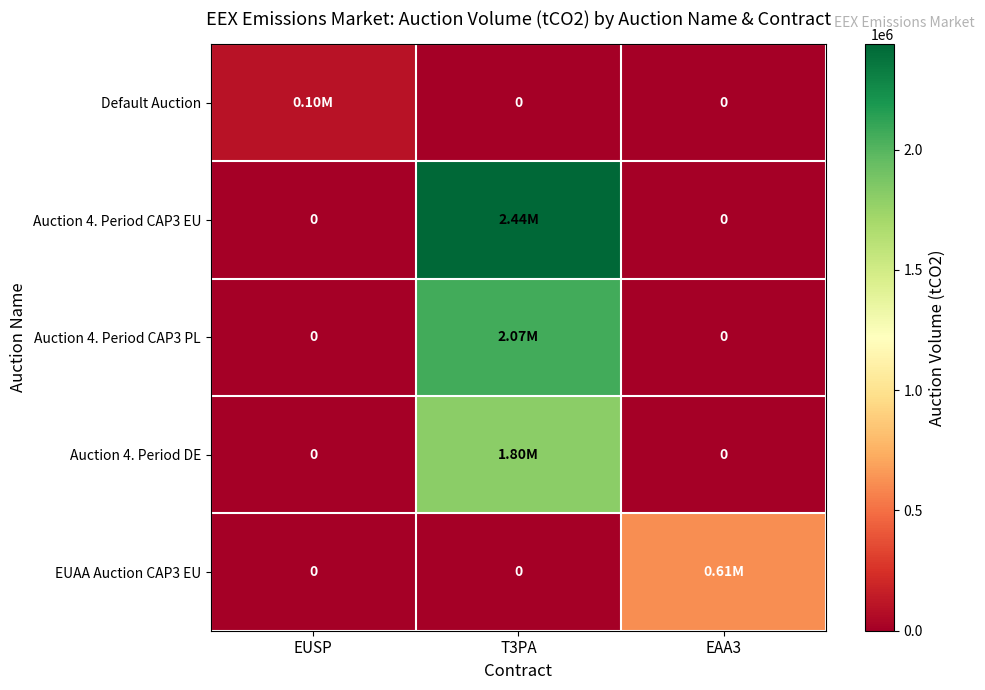

At which category does the chart reach its peak across all series?

T3PA